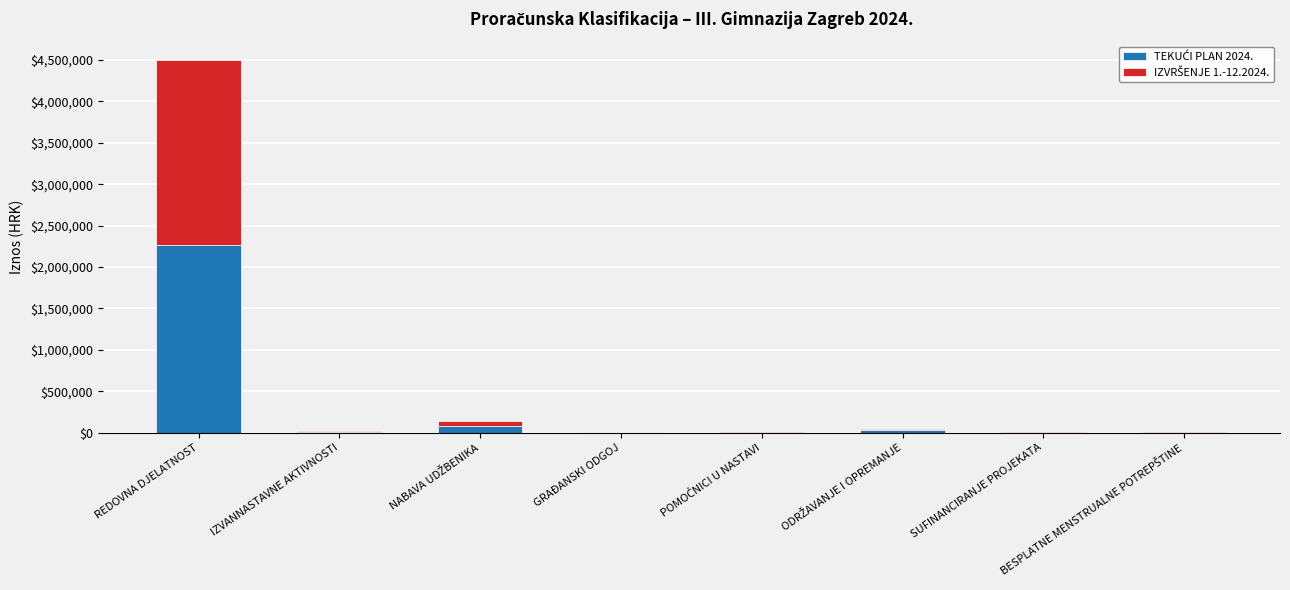

At which category is the sum across all series the highest?

REDOVNA DJELATNOST